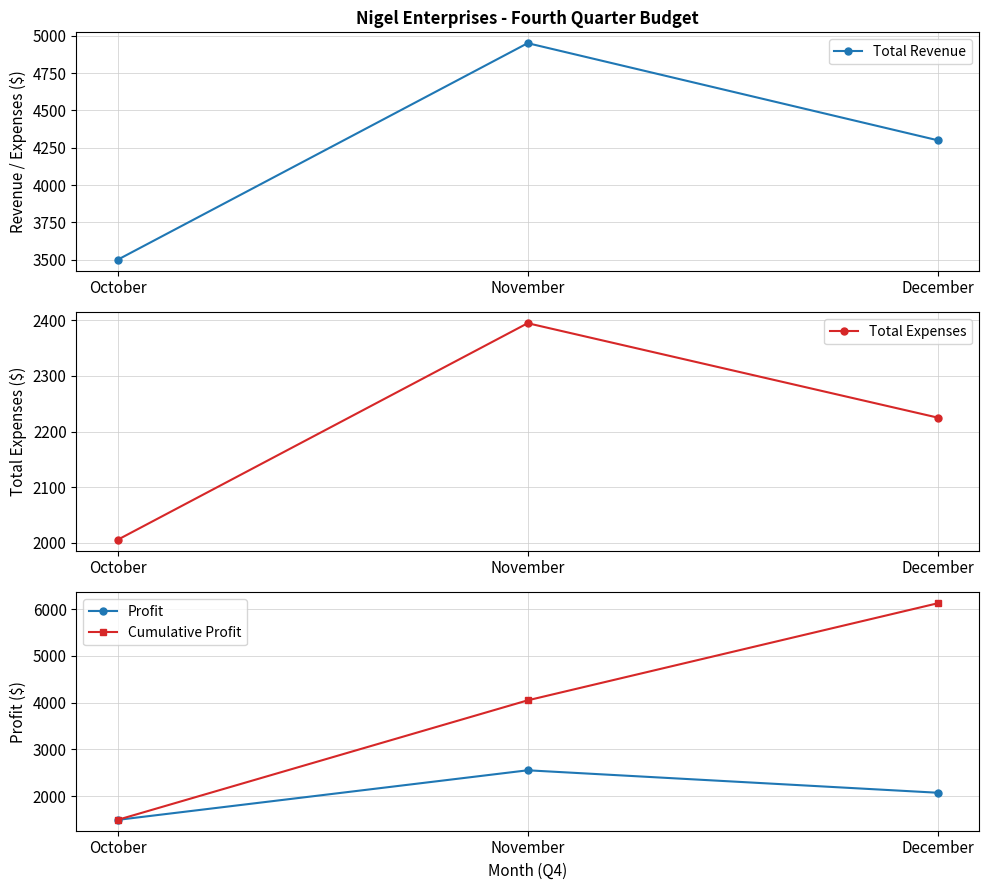

Reading left to right, extract all data points from this chart.

Total Revenue: 3500	4950	4300
Total Expenses: 2005	2395	2225
Profit: 1495	2555	2075
Cumulative Profit: 1495	4050	6125